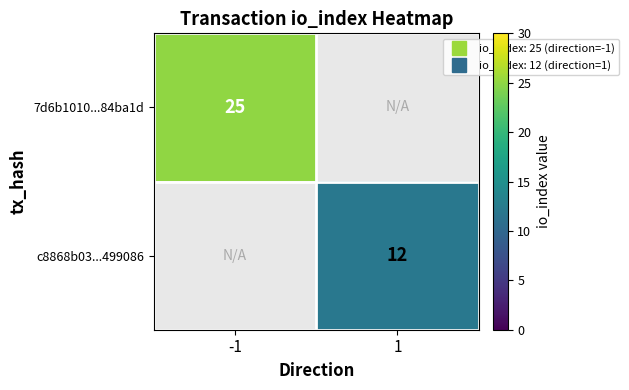

Where is 7d6b1010...84ba1d nearest to the value 25?

-1